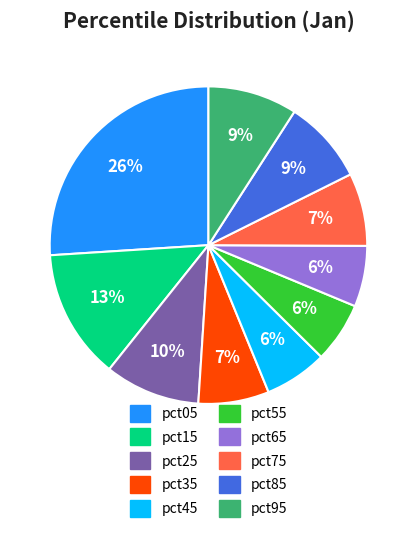

Does any single category account for the majority?

No